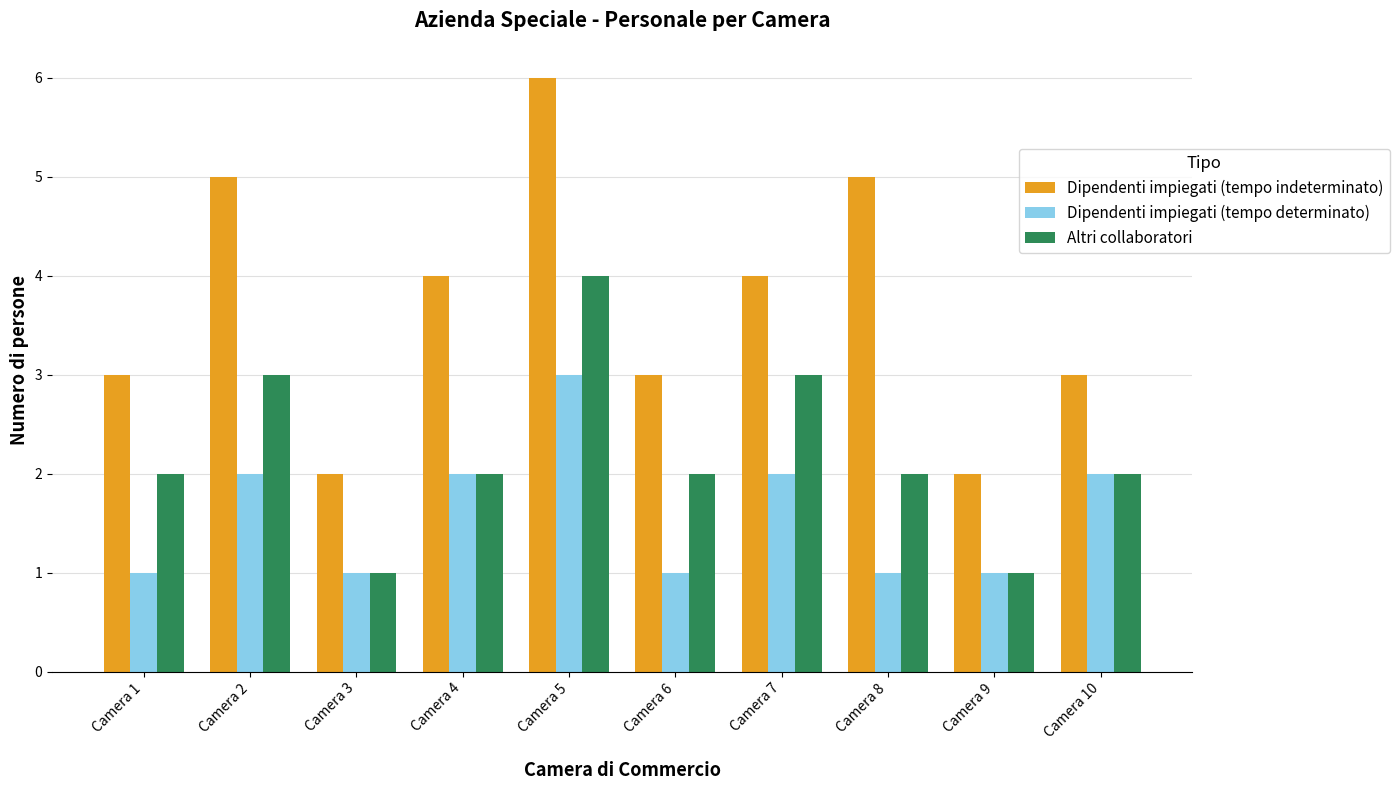

How many bars are there in each group?

3